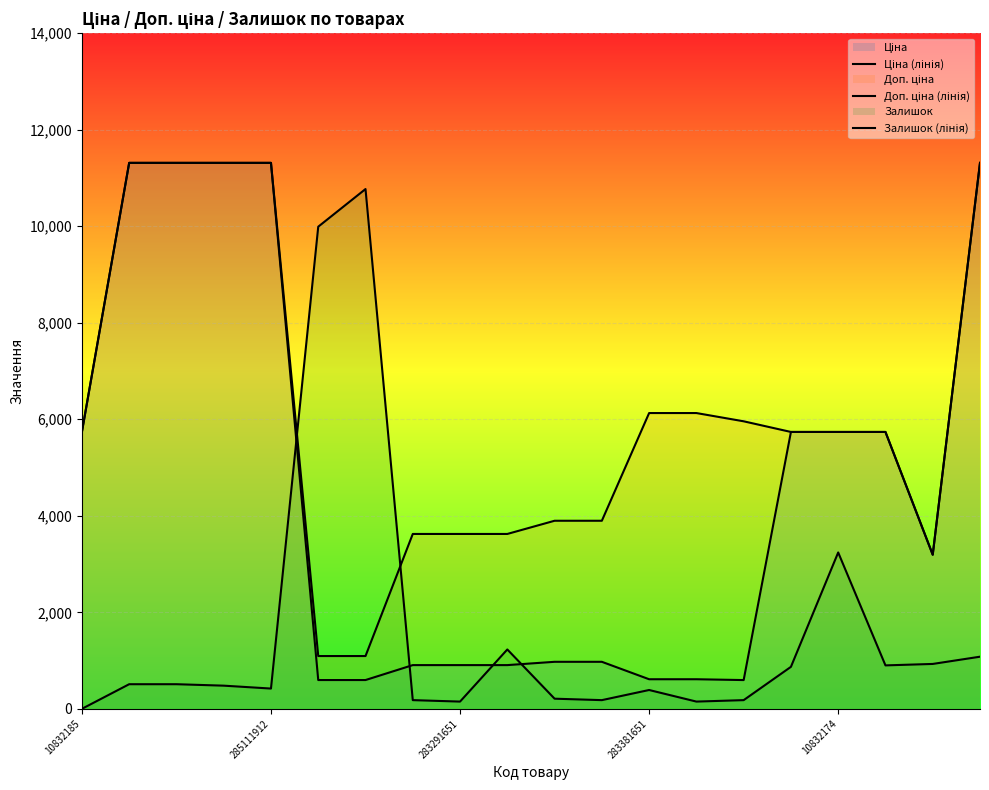

Which series ends up on top after the final intersection of Залишок (лінія) and Доп. ціна (лінія)?

Доп. ціна (лінія)